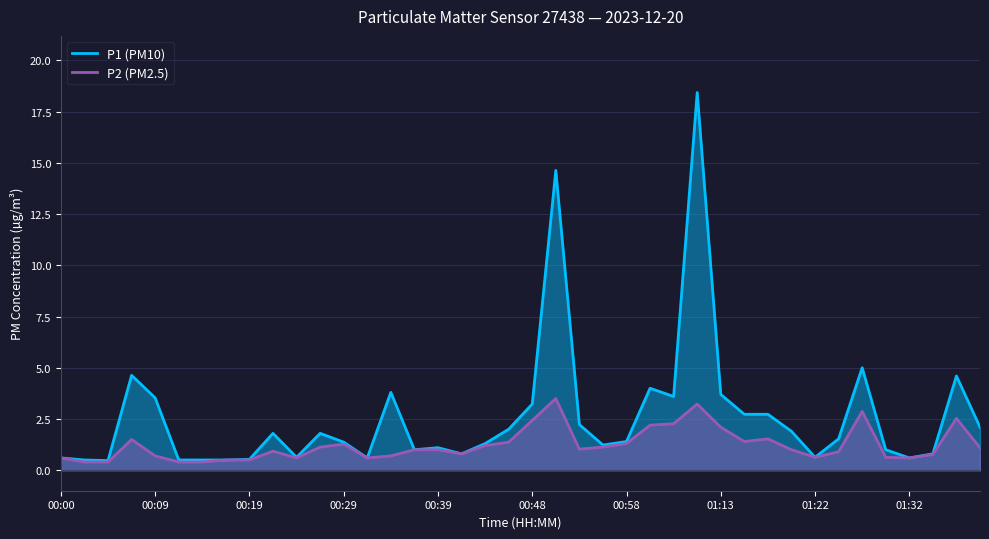

The value of P2 (PM2.5) at 00:19 is 0.5. True or false?

True